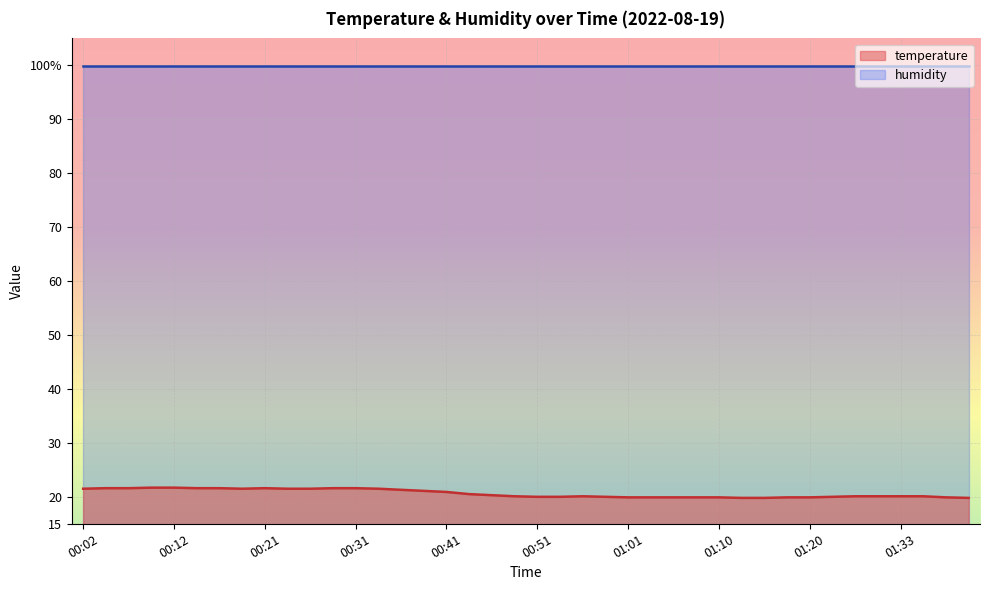

What is the smallest value displayed?

19.8